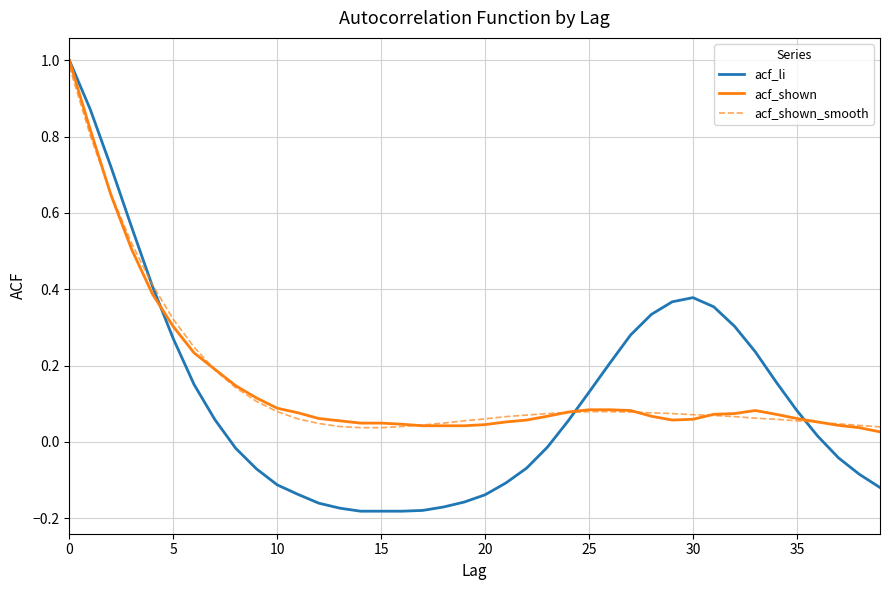

Which category has the lowest value in the acf_shown series?

39